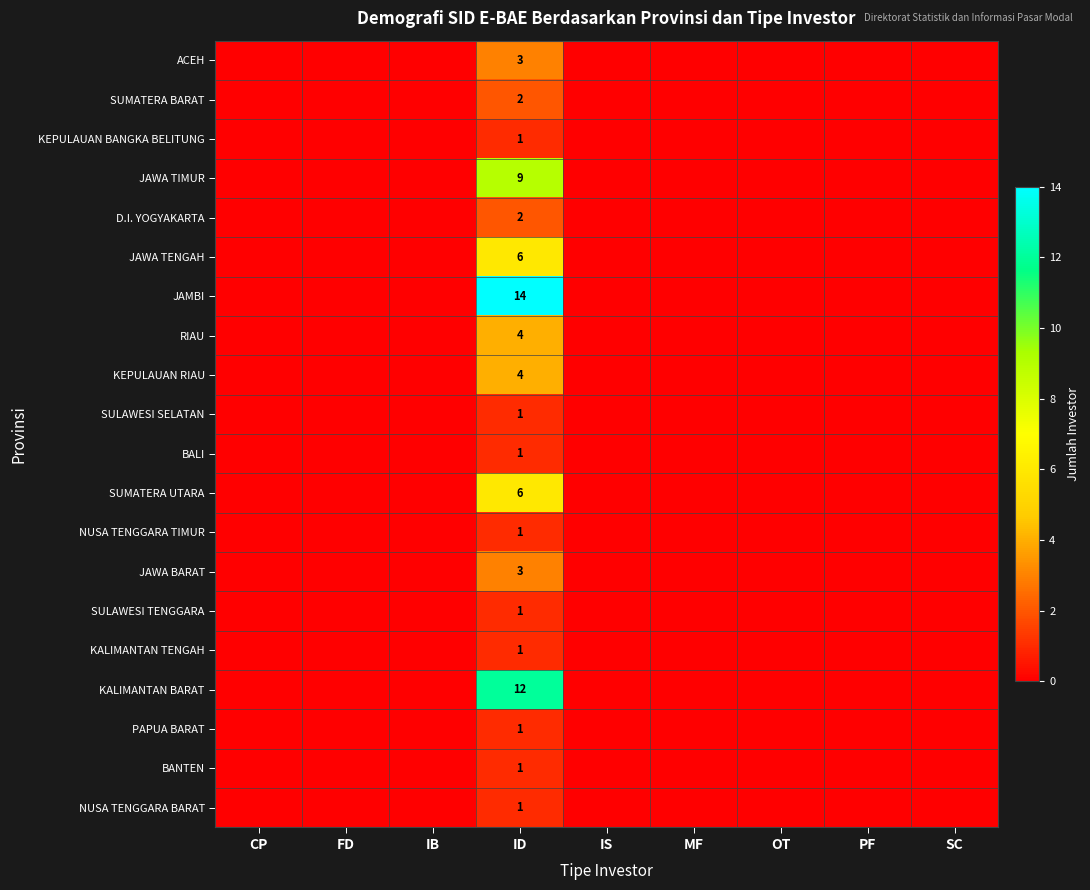

True or false: BANTEN has a value of 1 at ID.

True